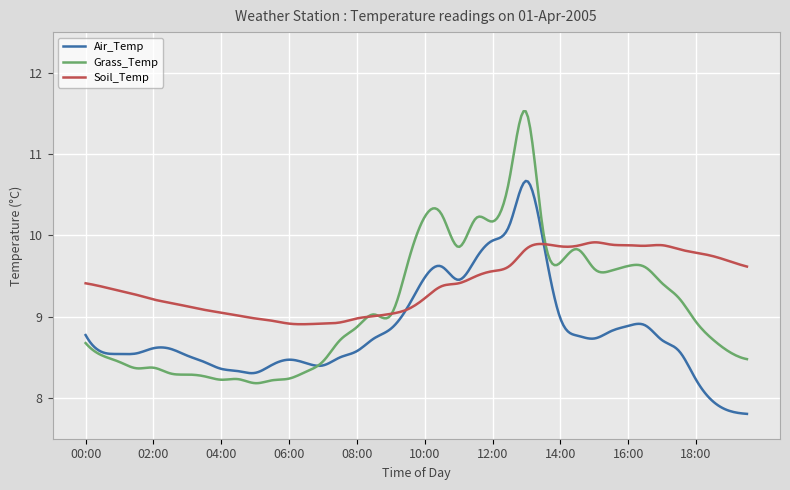

Which series has the widest spread of values?

Grass_Temp